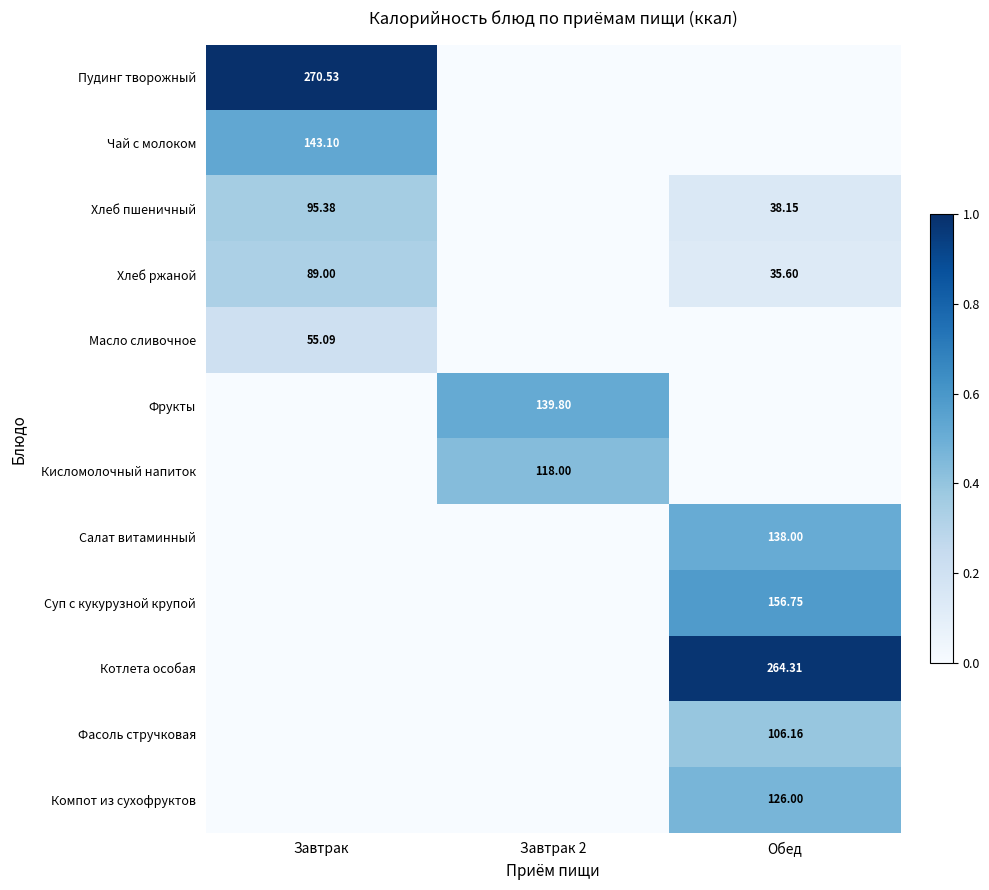

Rank the series by their maximum value, from lowest to highest.

Масло сливочное, Хлеб ржаной, Хлеб пшеничный, Фасоль стручковая, Кисломолочный напиток, Компот из сухофруктов, Салат витаминный, Фрукты, Чай с молоком, Суп с кукурузной крупой, Котлета особая, Пудинг творожный